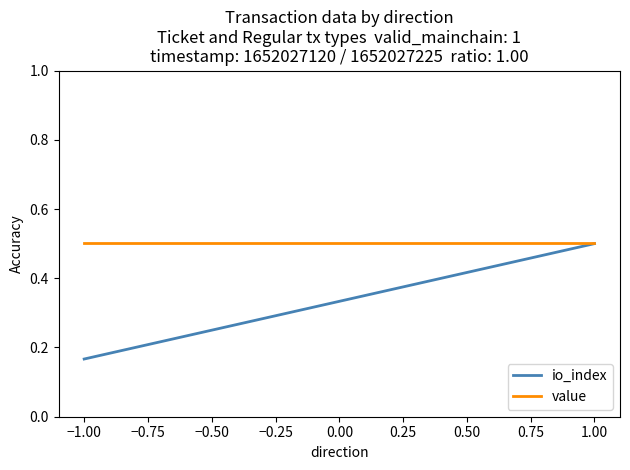

Reading right to left, list all the values displayed in this chart.

io_index: 0.5	0.2
value: 0.5	0.5